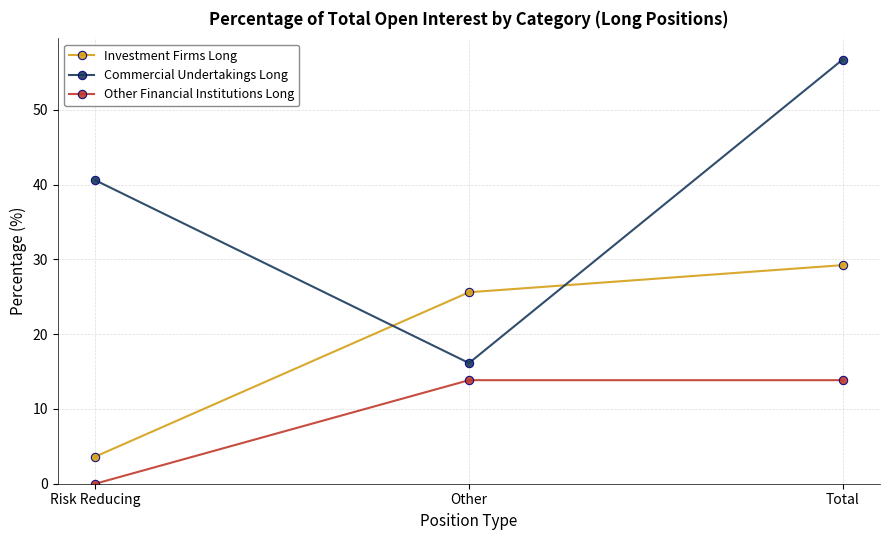

What is the value of the Commercial Undertakings Long point at the 3rd from the left?

56.7